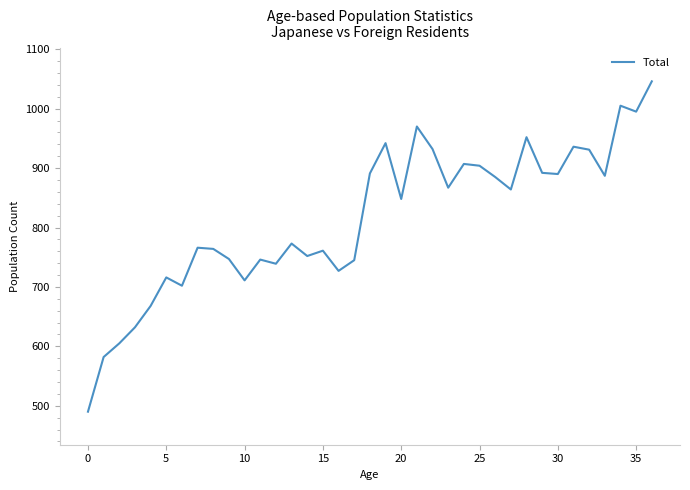

What is the maximum value shown in the chart?

1046